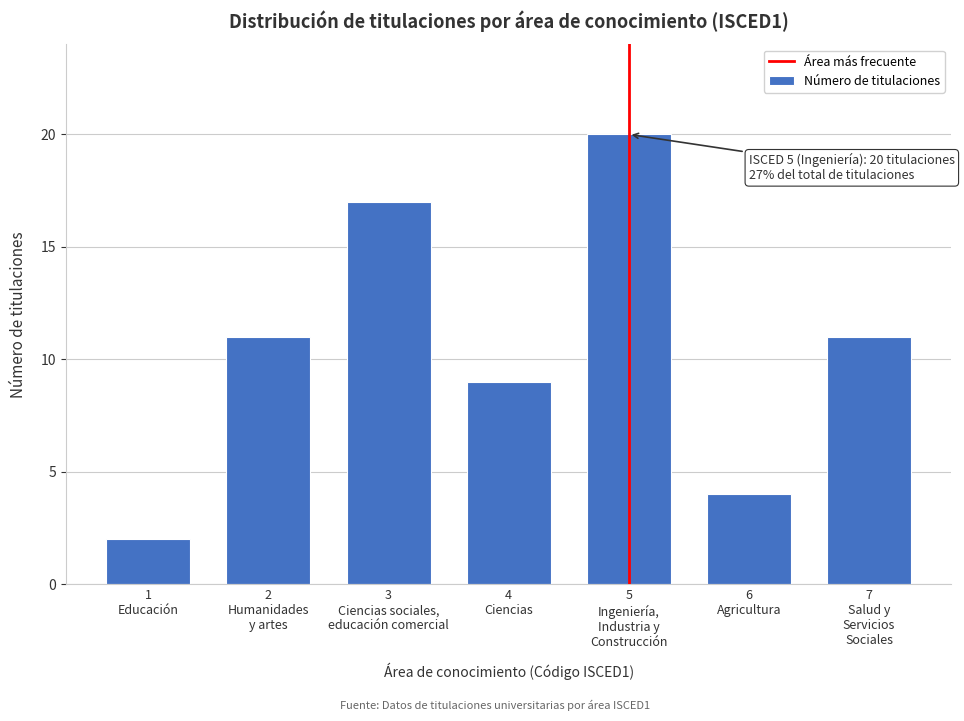

Reading right to left, list all the values displayed in this chart.

11	4	20	9	17	11	2